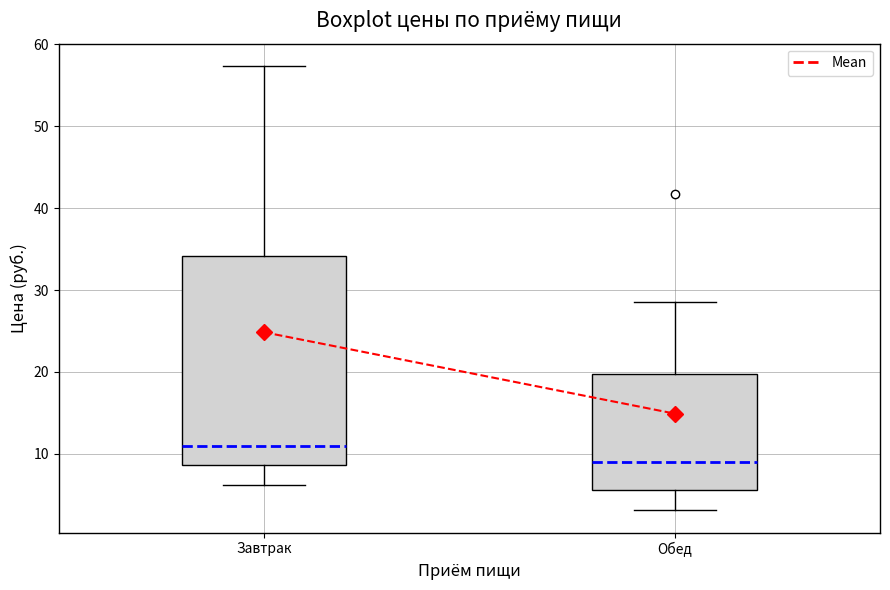

Comparing the boxes themselves (not the whiskers), which one is the tallest?

Завтрак